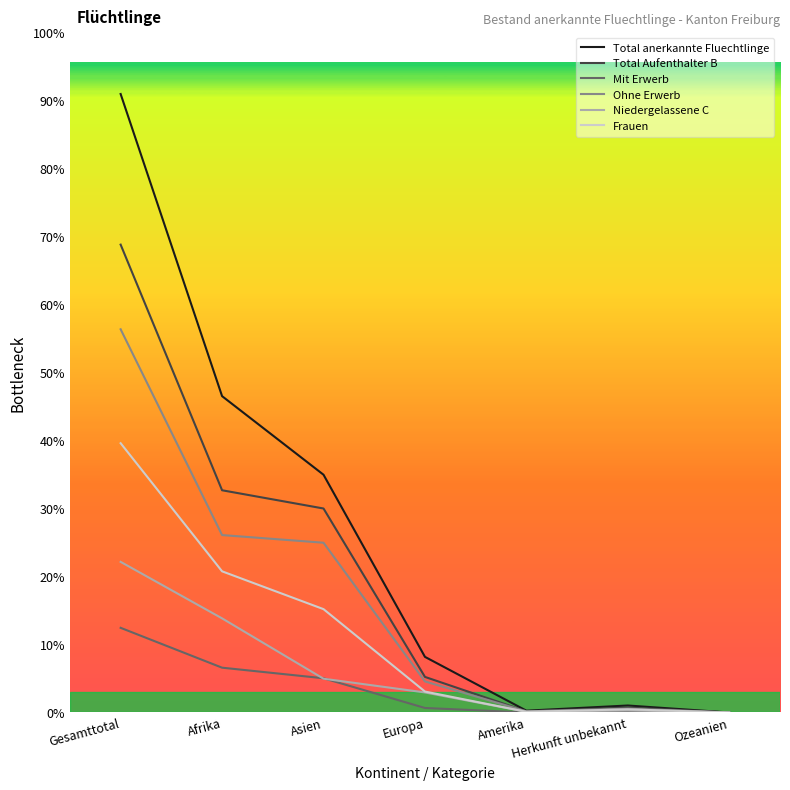

True or false: Total Aufenthalter B has more than 2 interior local peaks.

False